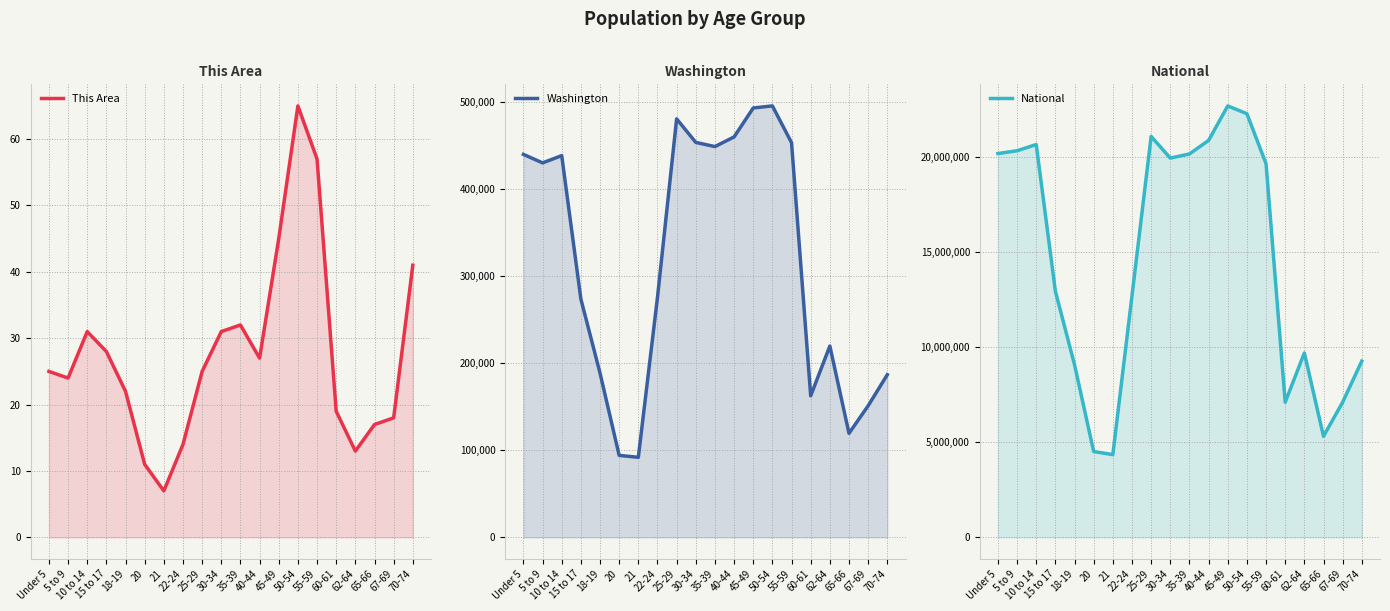

What is the label of the 14th point from the left?

50-54